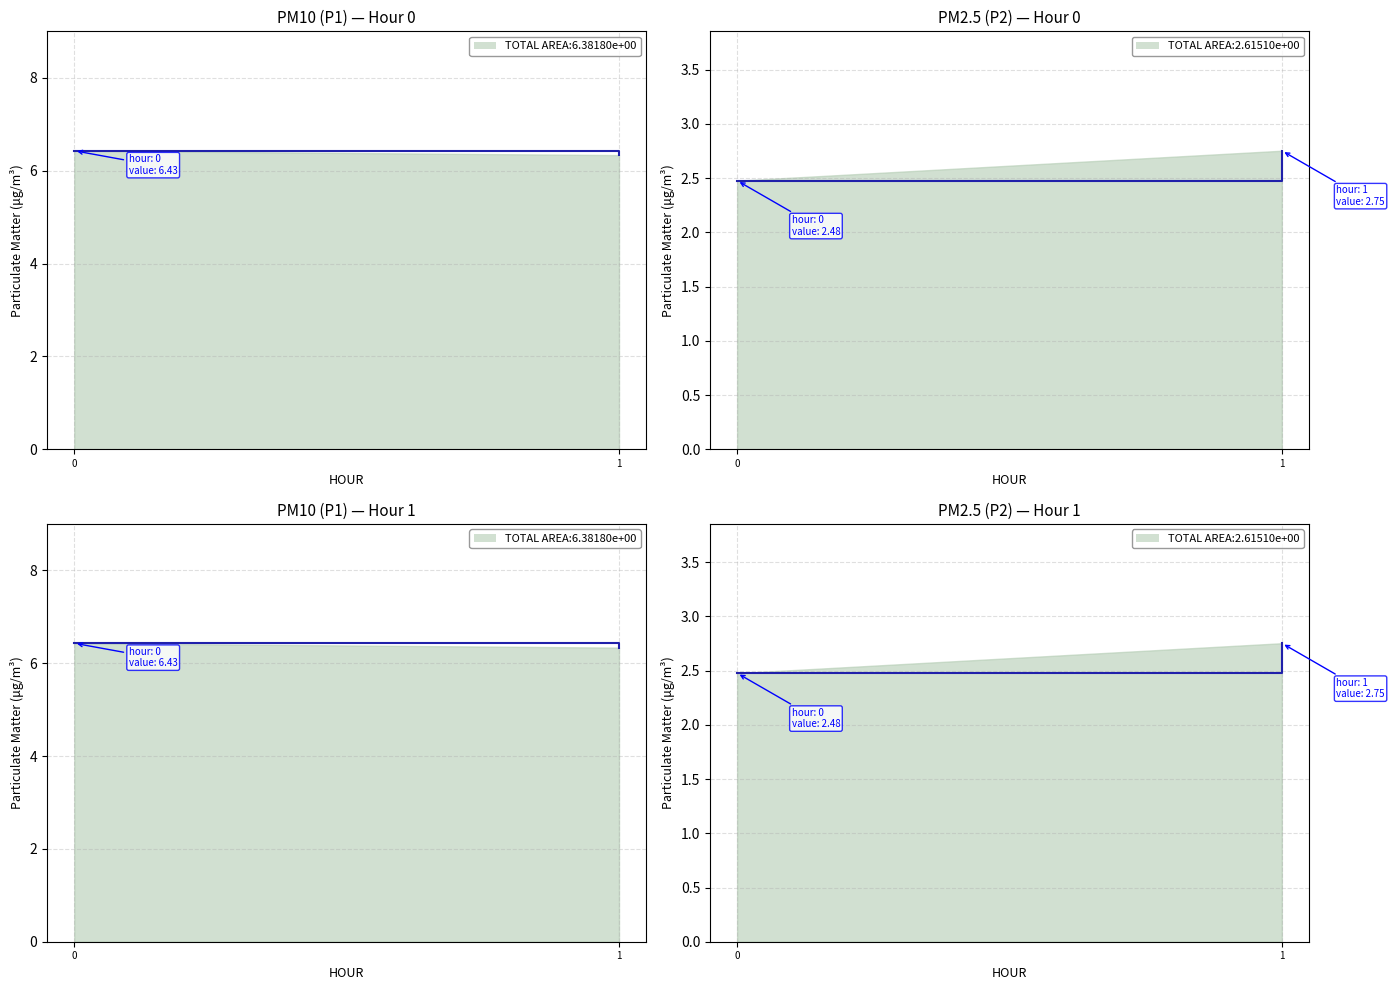

Reading left to right, what are all the values shown in this chart?

P1: 0=6.4	1=6.3
P2: 0=2.5	1=2.8